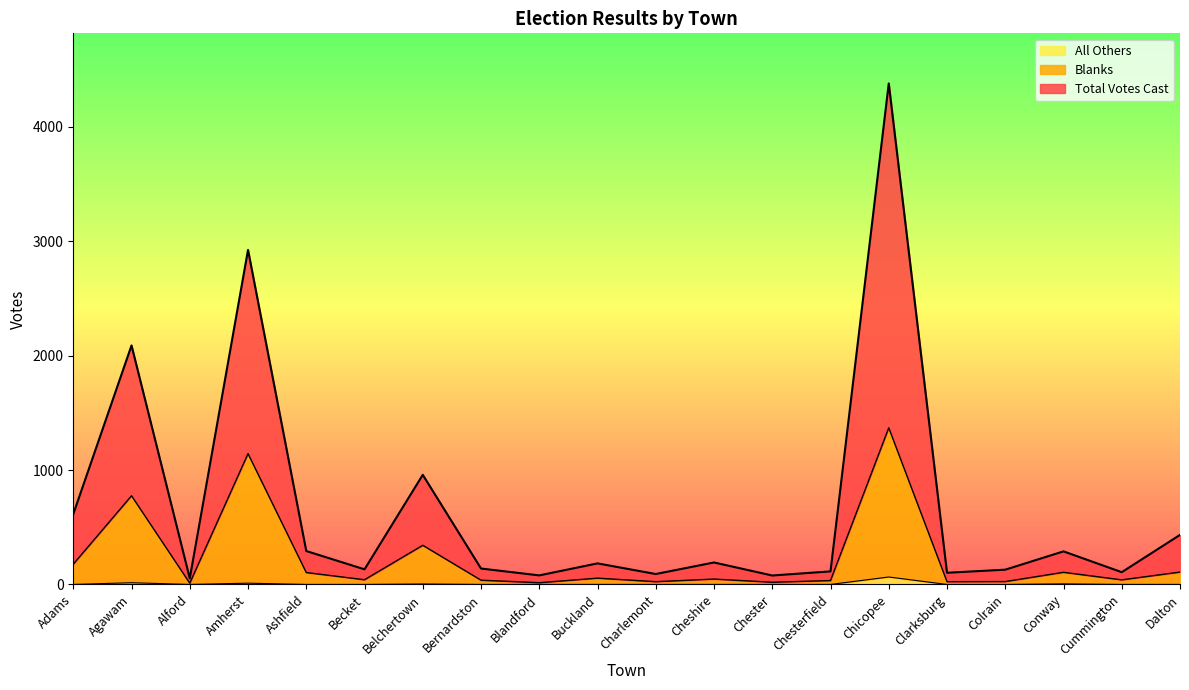

What is the difference between the highest and lowest values at Charlemont?

91